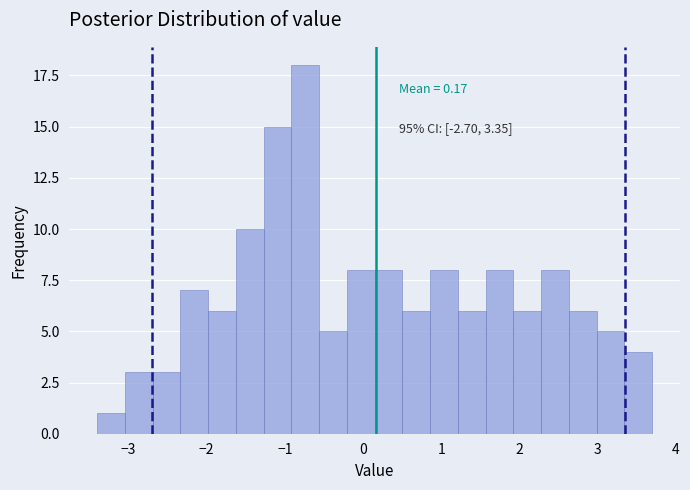

Around what value on the x-axis is the tallest bar? Give the approximate position of its centre, as read against the axis.

-0.7